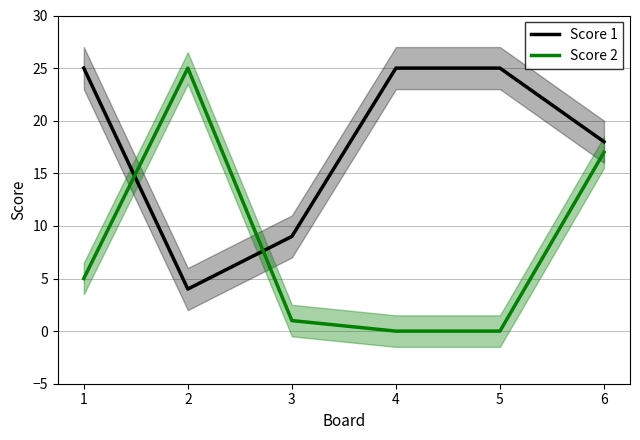

True or false: Score 2 has more than 0 interior local peaks.

True